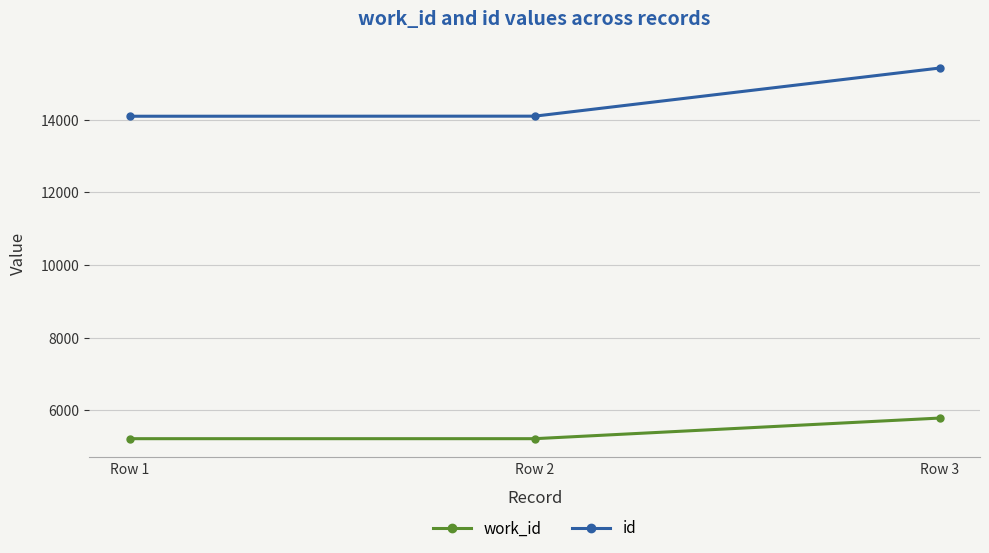

The value of id at Row 1 is 22531. True or false?

False